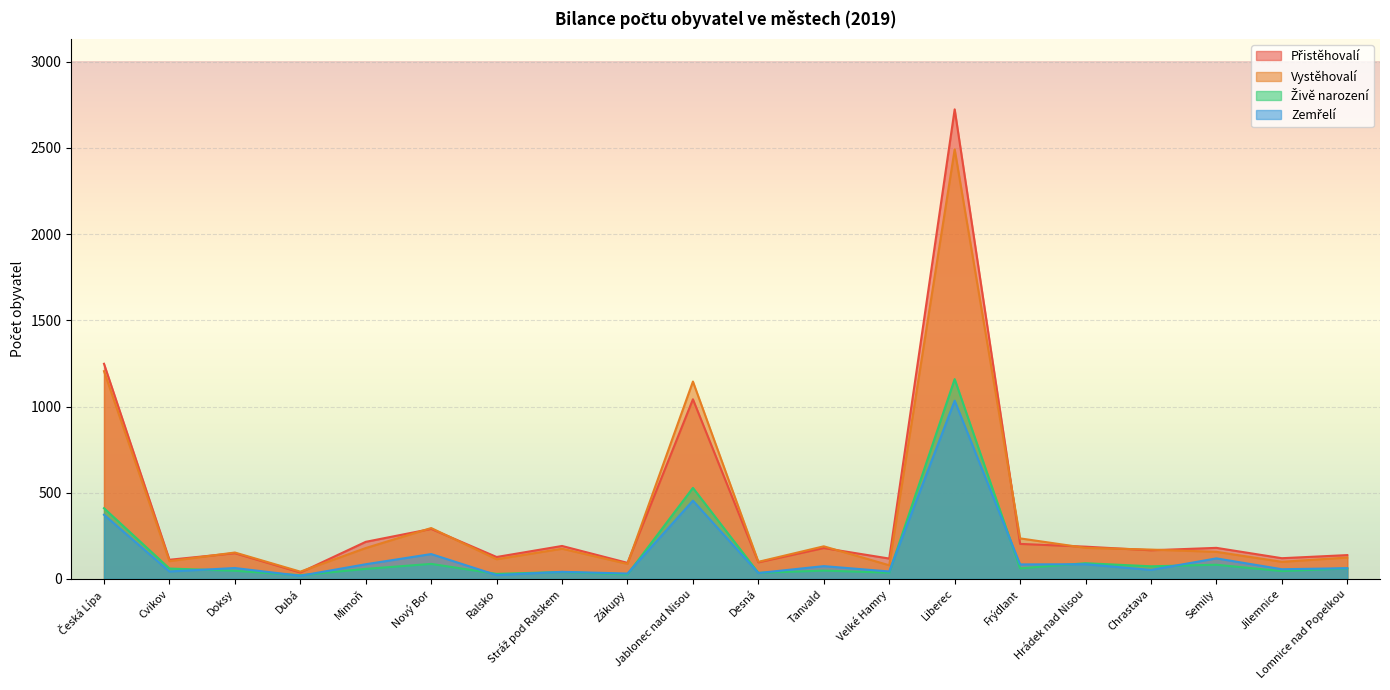

How many lines are shown in the chart?

4